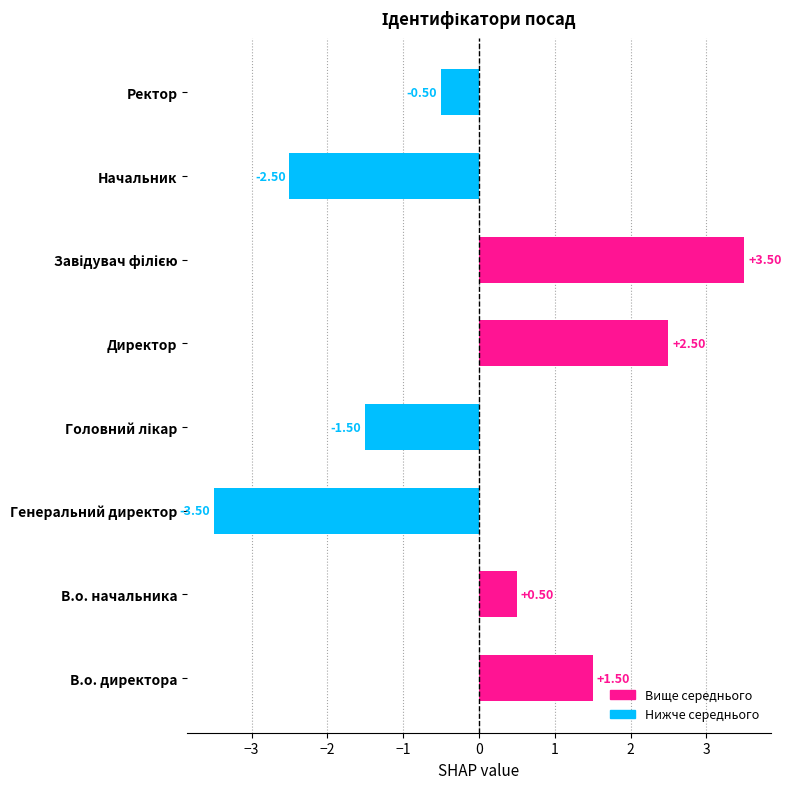

What is the difference between the values at В.о. начальника and Начальник?

3.0